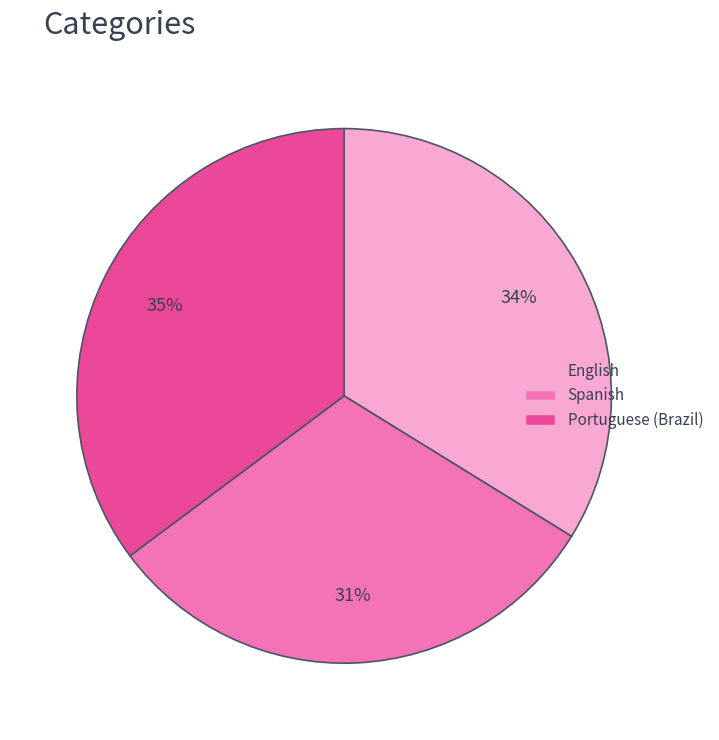

How many segments does this pie chart have?

3